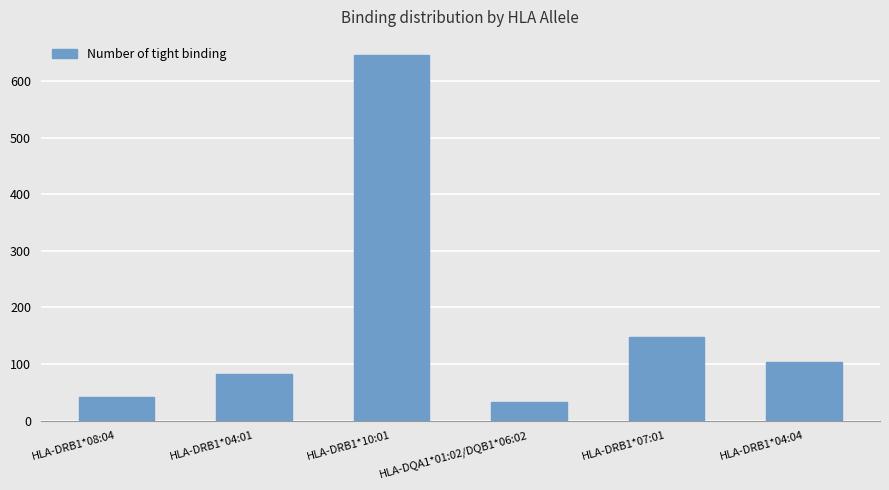

What is the sum of the values at HLA-DQA1*01:02/DQB1*06:02 and HLA-DRB1*10:01?

679